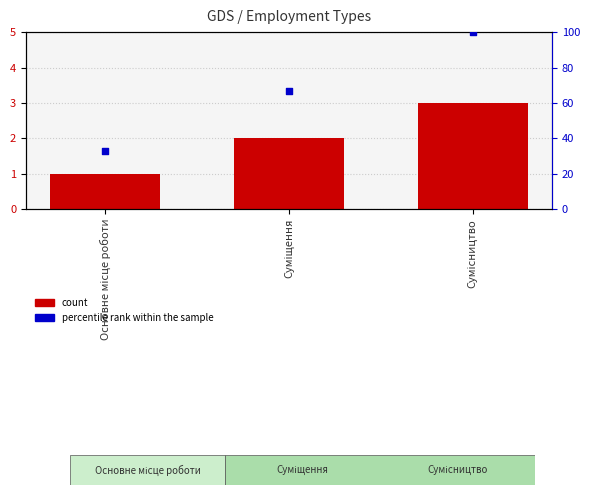

At how many categories does at least one series exceed 3?

3